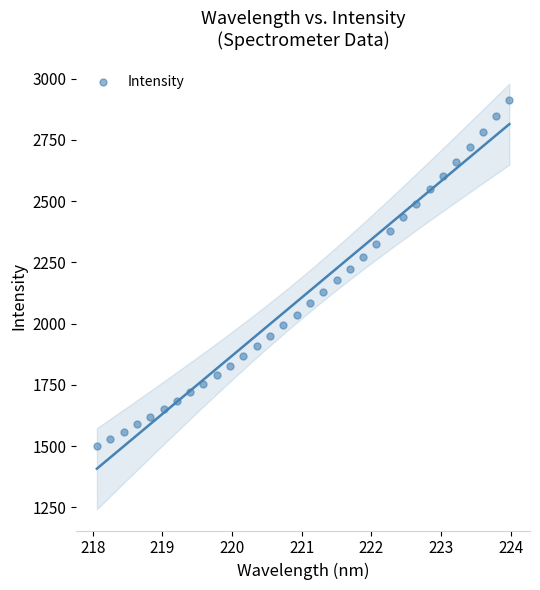

What is the range of X values (max minus min)?

5.9